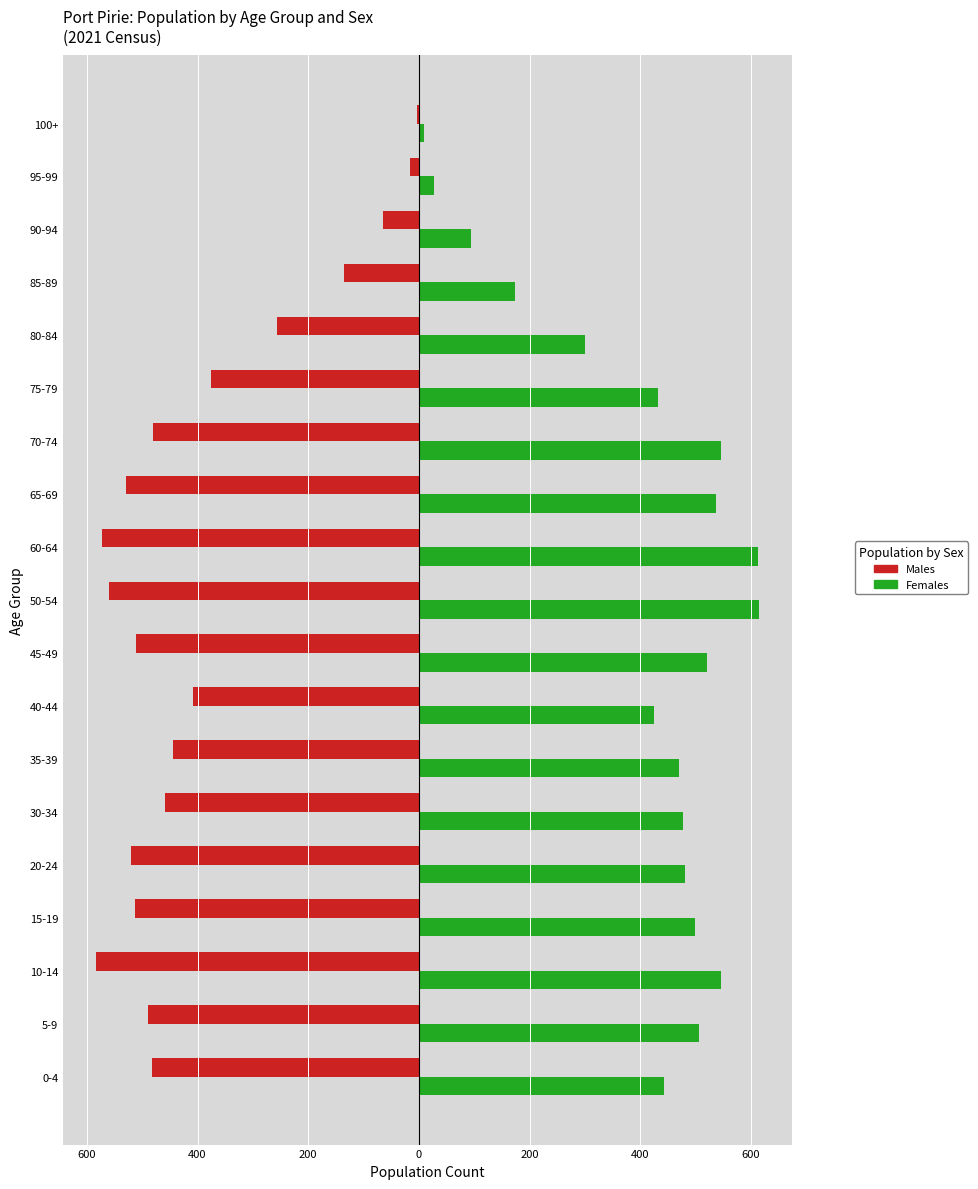

What are all the series names shown in the legend?

Males, Females